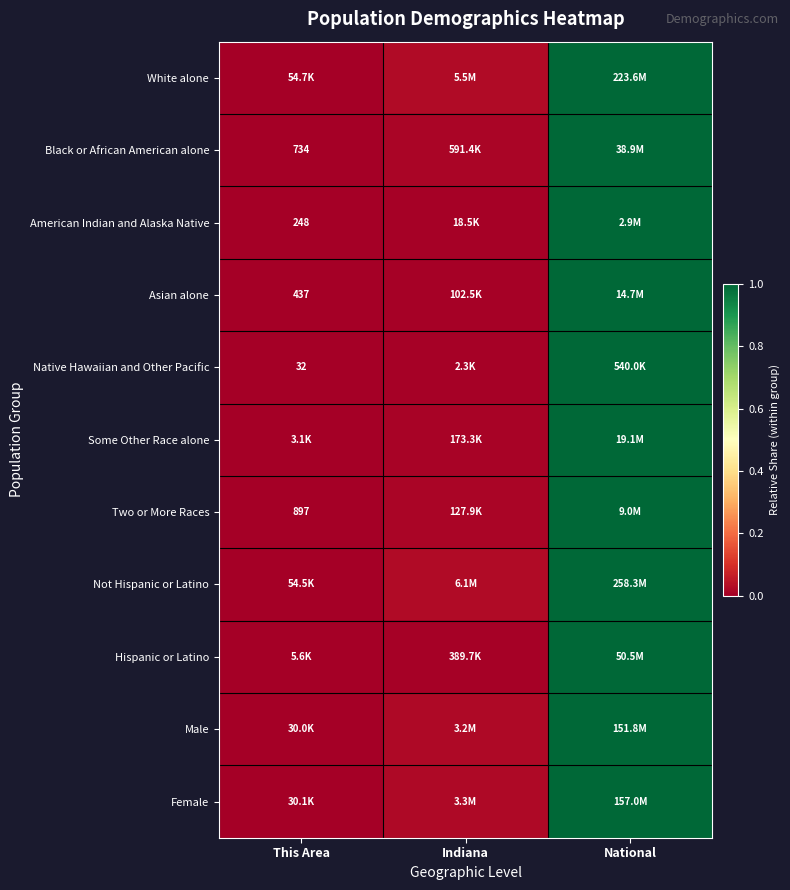

At which label does Male reach its minimum?

This Area